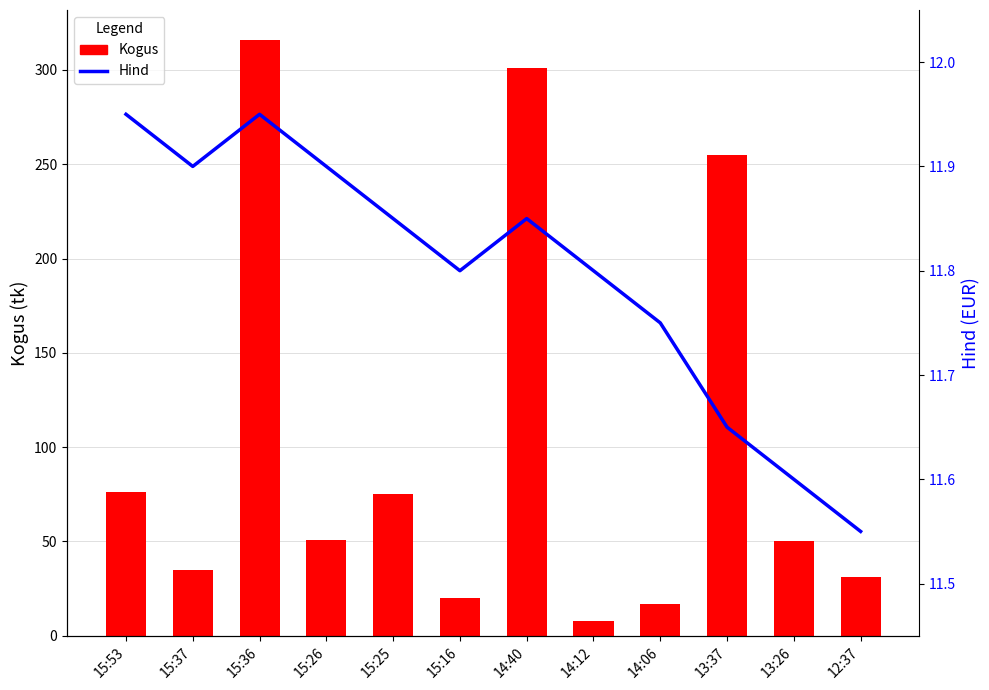

At which category is the sum across all series the highest?

15:36